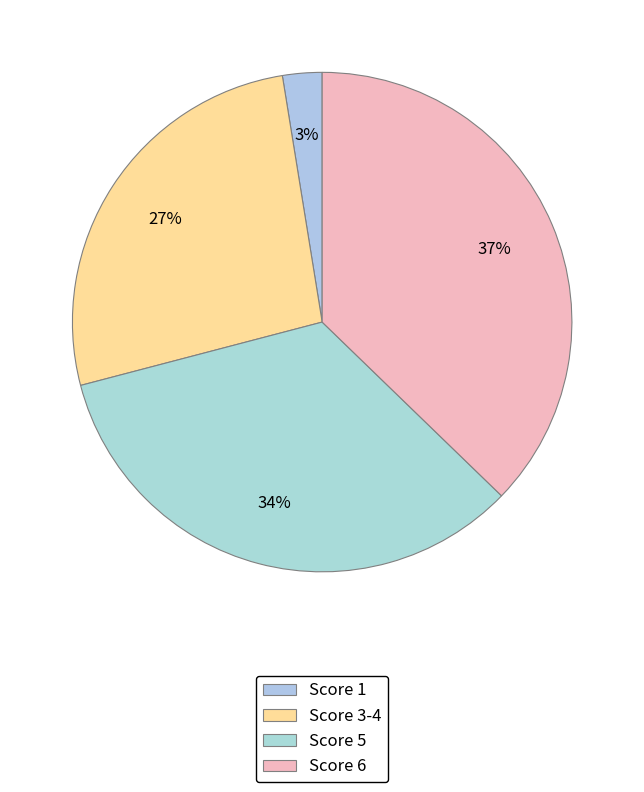

Rank the categories by value from highest to lowest.

Score 6, Score 5, Score 3-4, Score 1